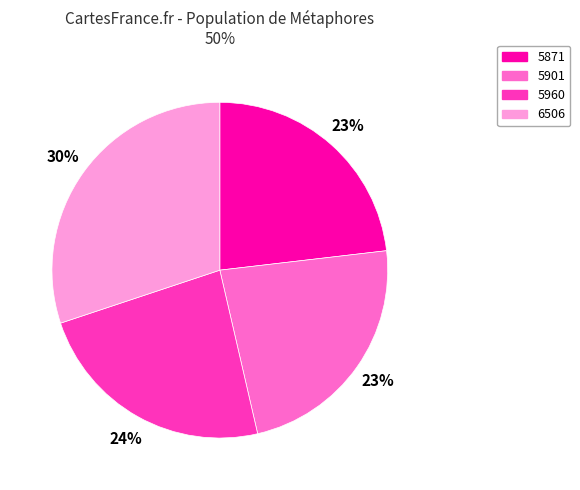

How many segments does this pie chart have?

4